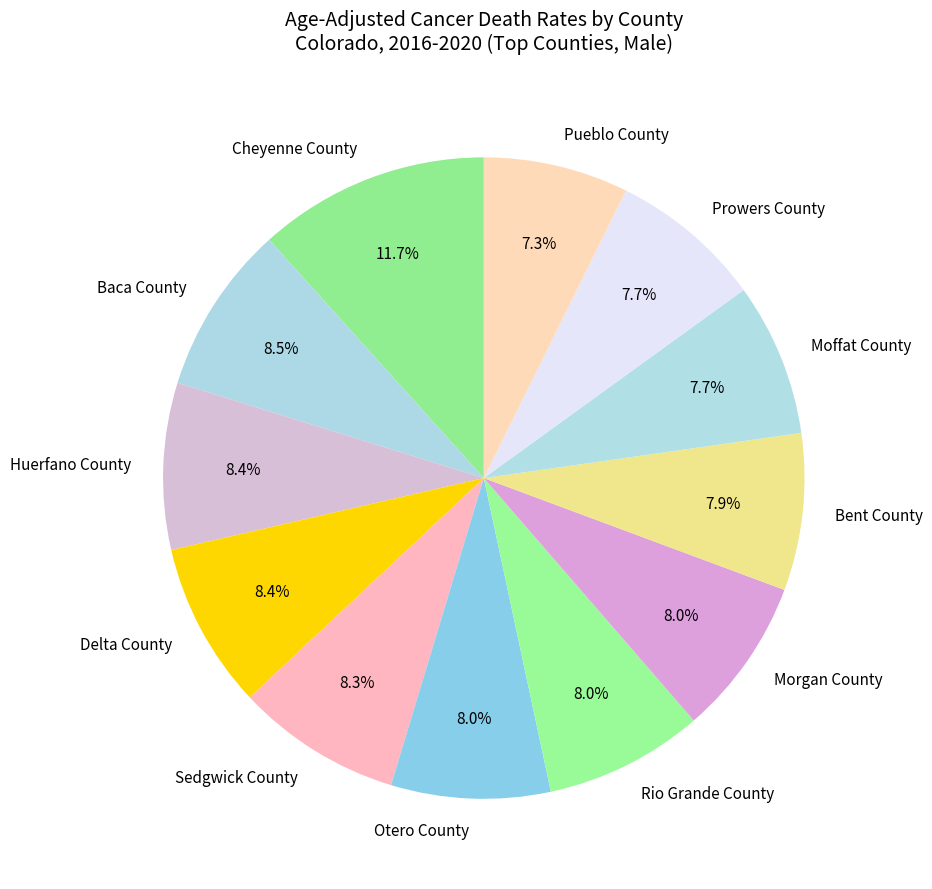

Which slice is the largest?

Cheyenne County